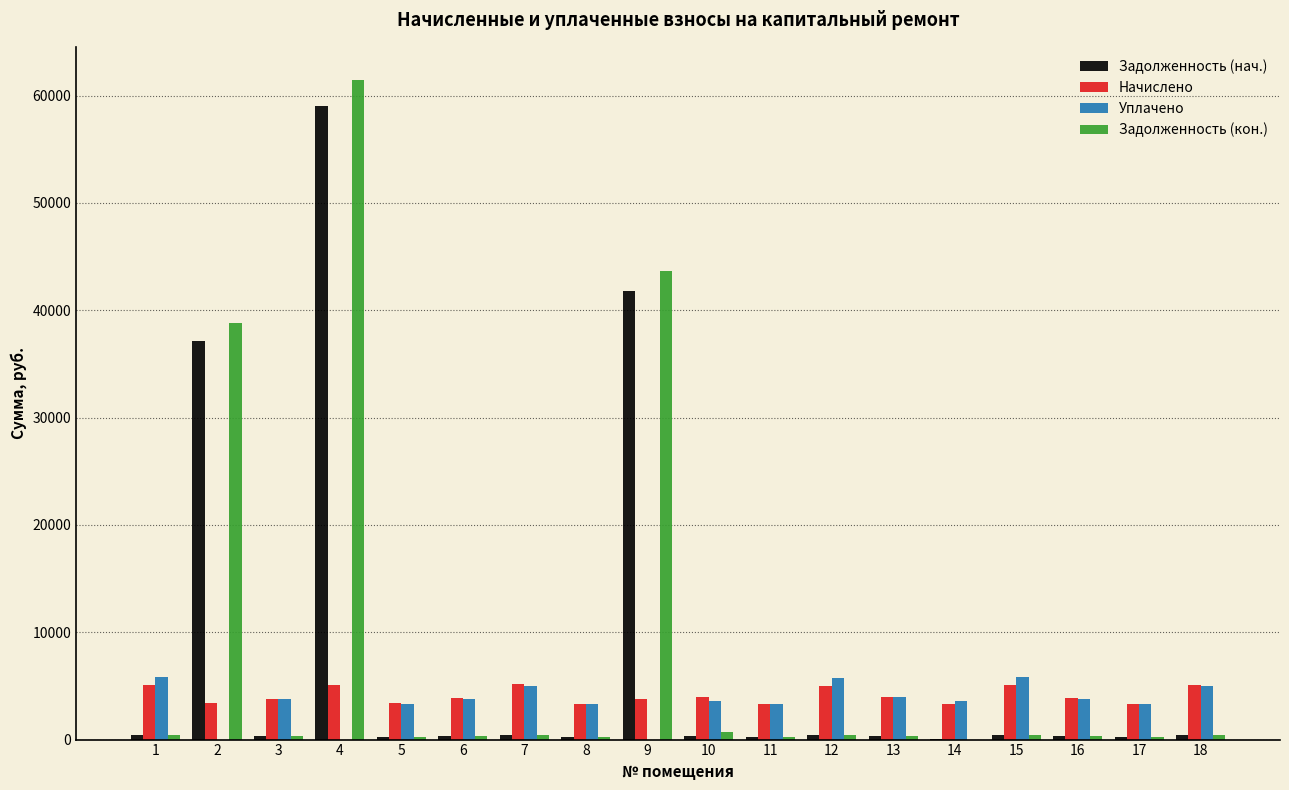

Between 6 and 9, which series saw the biggest shift?

Задолженность (кон.)